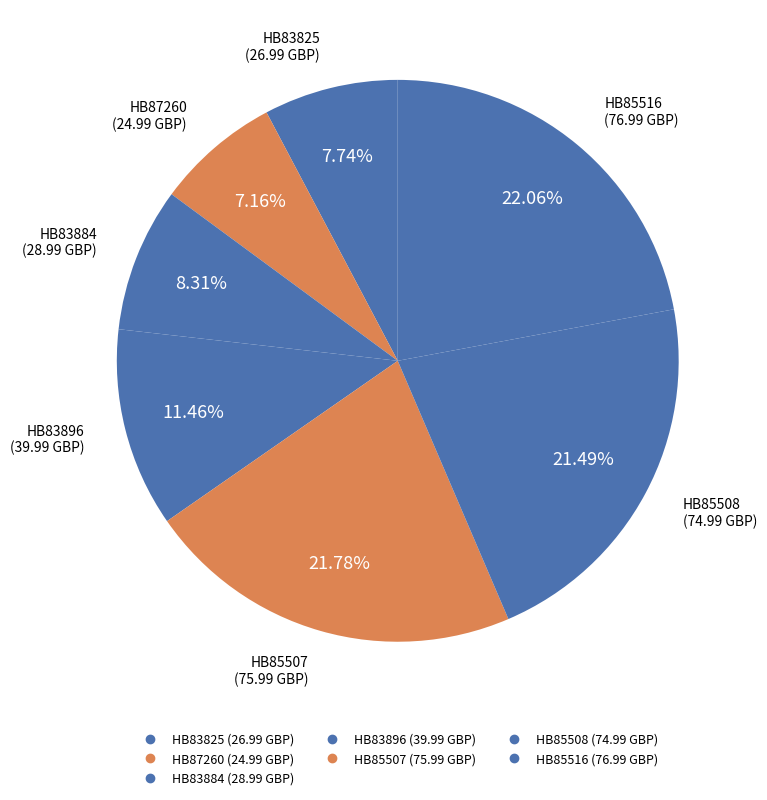

Between HB83884 and HB83896, which is larger?

HB83896